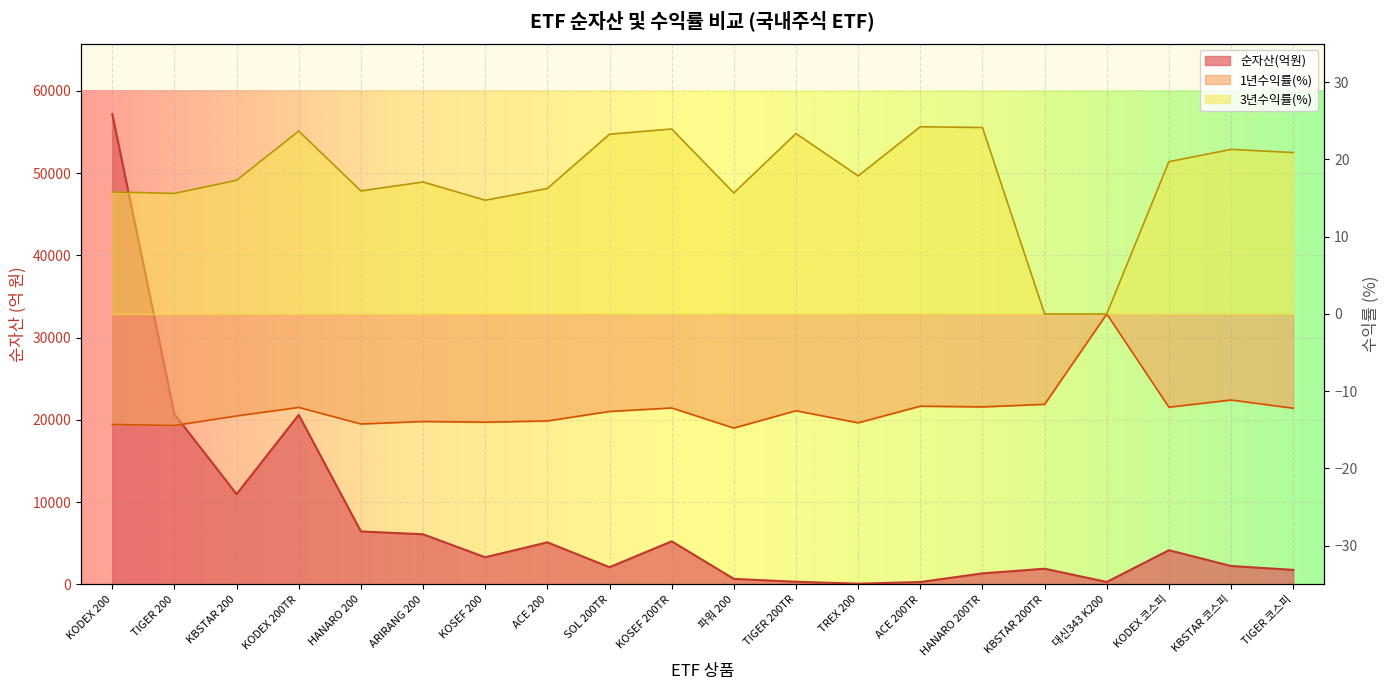

Which series has the largest total across all categories?

순자산(억원)